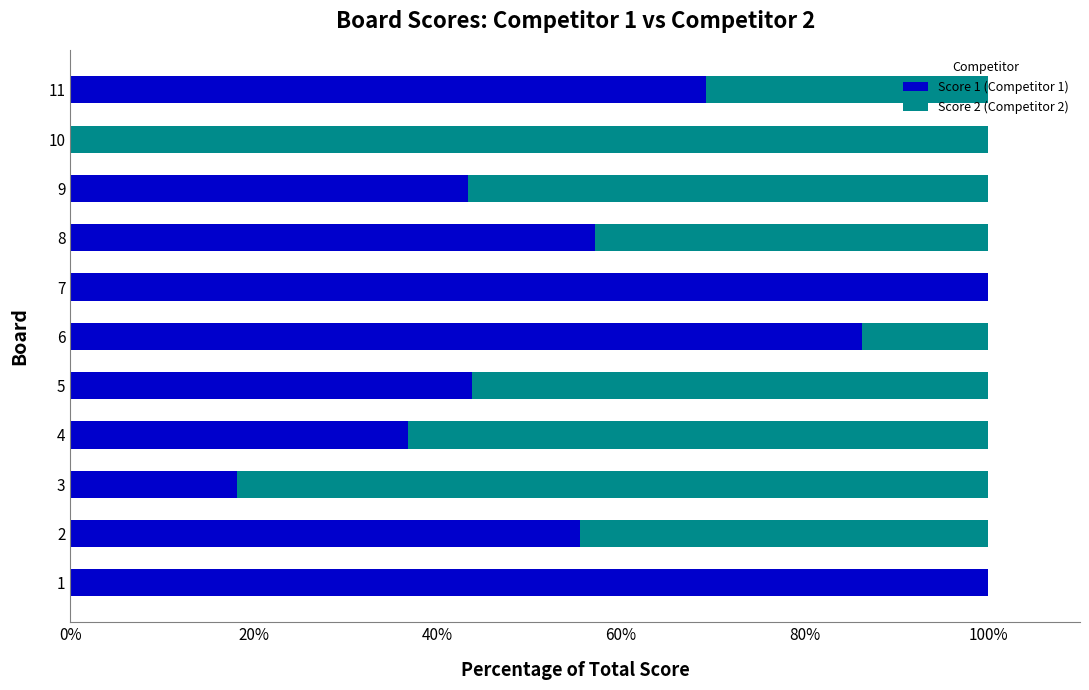

What are all the series names shown in the legend?

Score 1 (Competitor 1), Score 2 (Competitor 2)